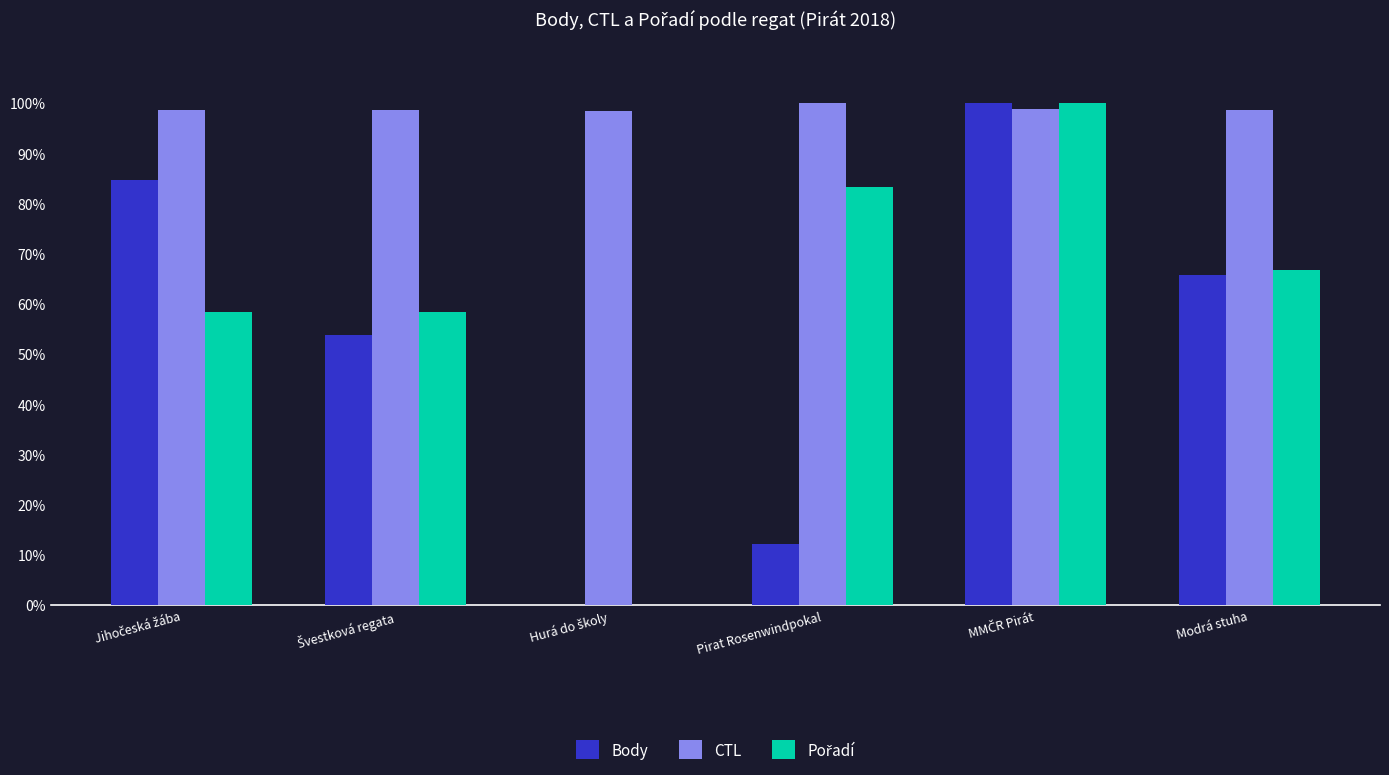

Count the number of categories in the chart.

6